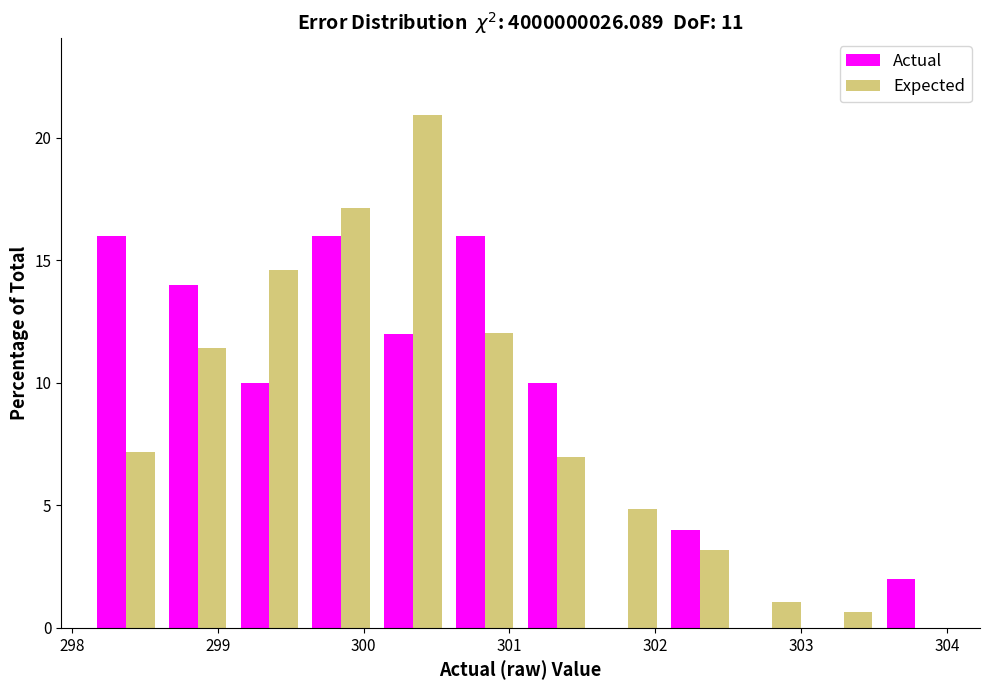

In the Expected series, which range on the x-axis has the tallest bar?

300.1 to 300.6